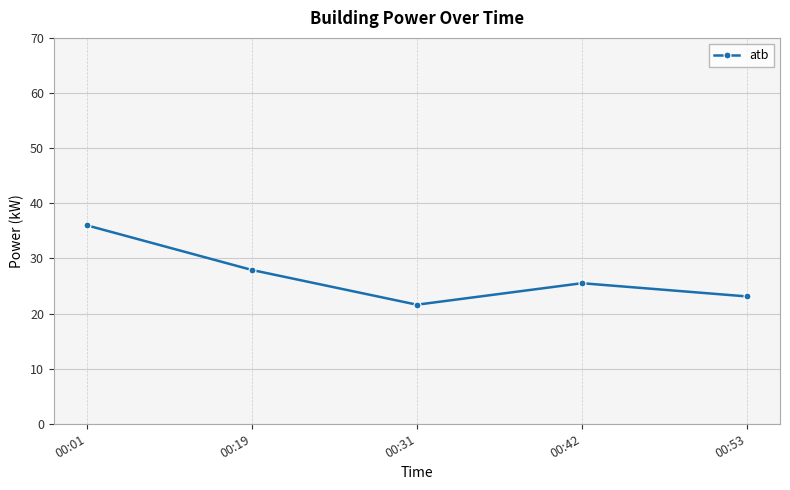

How many data points are above 25?

3